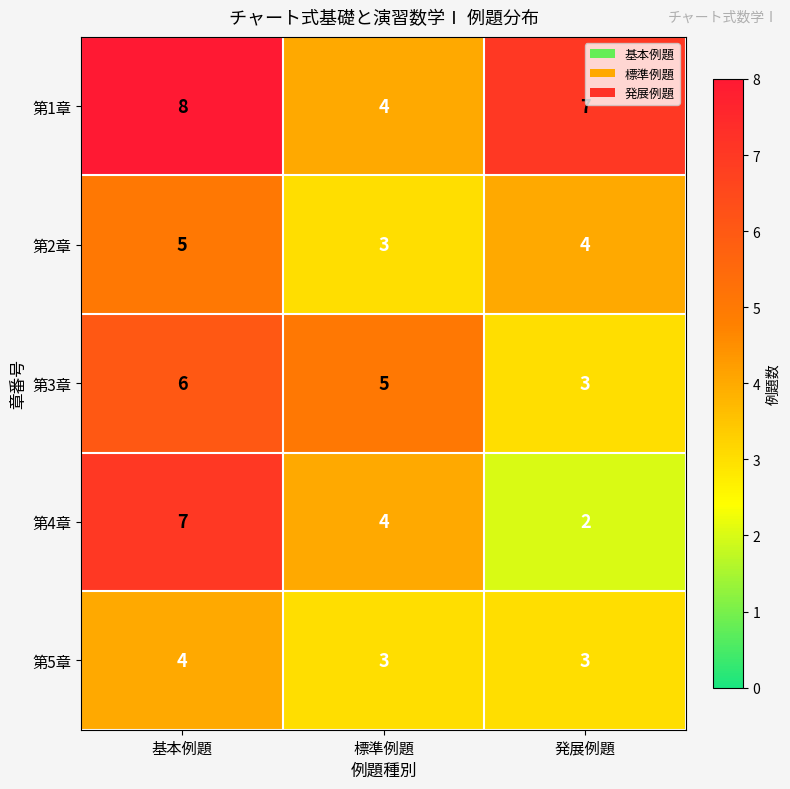

What is the average value of the 第2章 series?

4